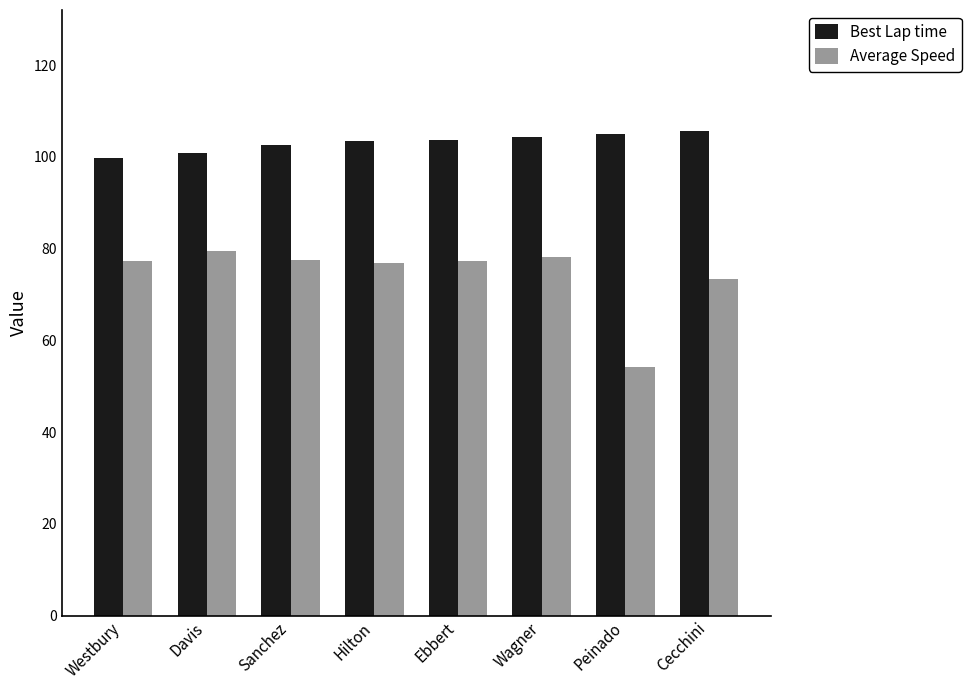

What is the difference between the second highest and second lowest values in the Best Lap time series?

4.2